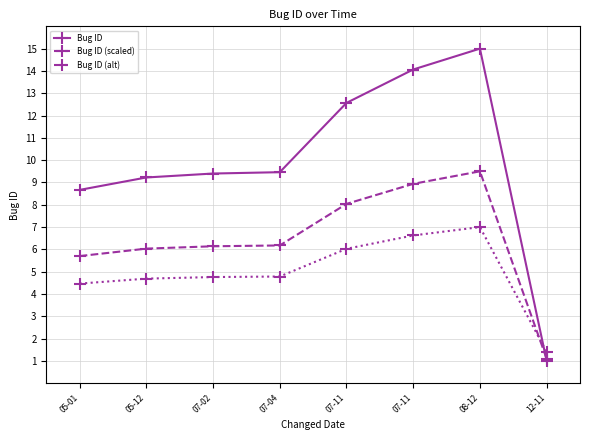

What is the label of the 7th point from the right?

05-12